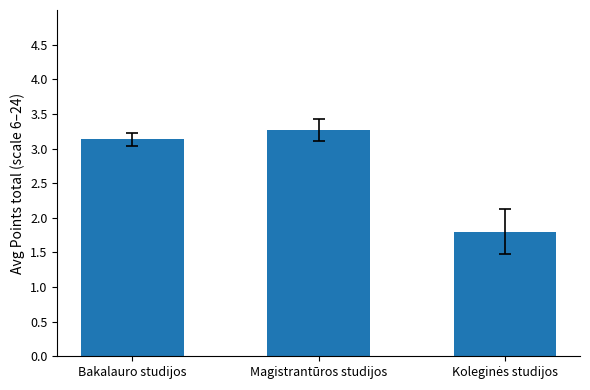

Does the chart contain any negative values?

No